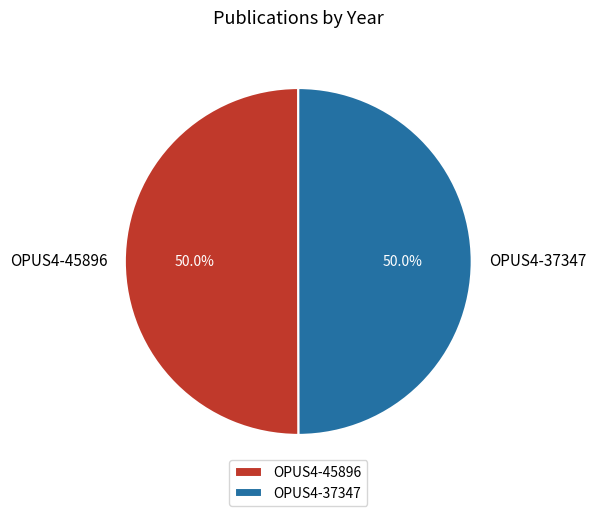

What percentage is NOT represented by OPUS4-37347?

50.0%